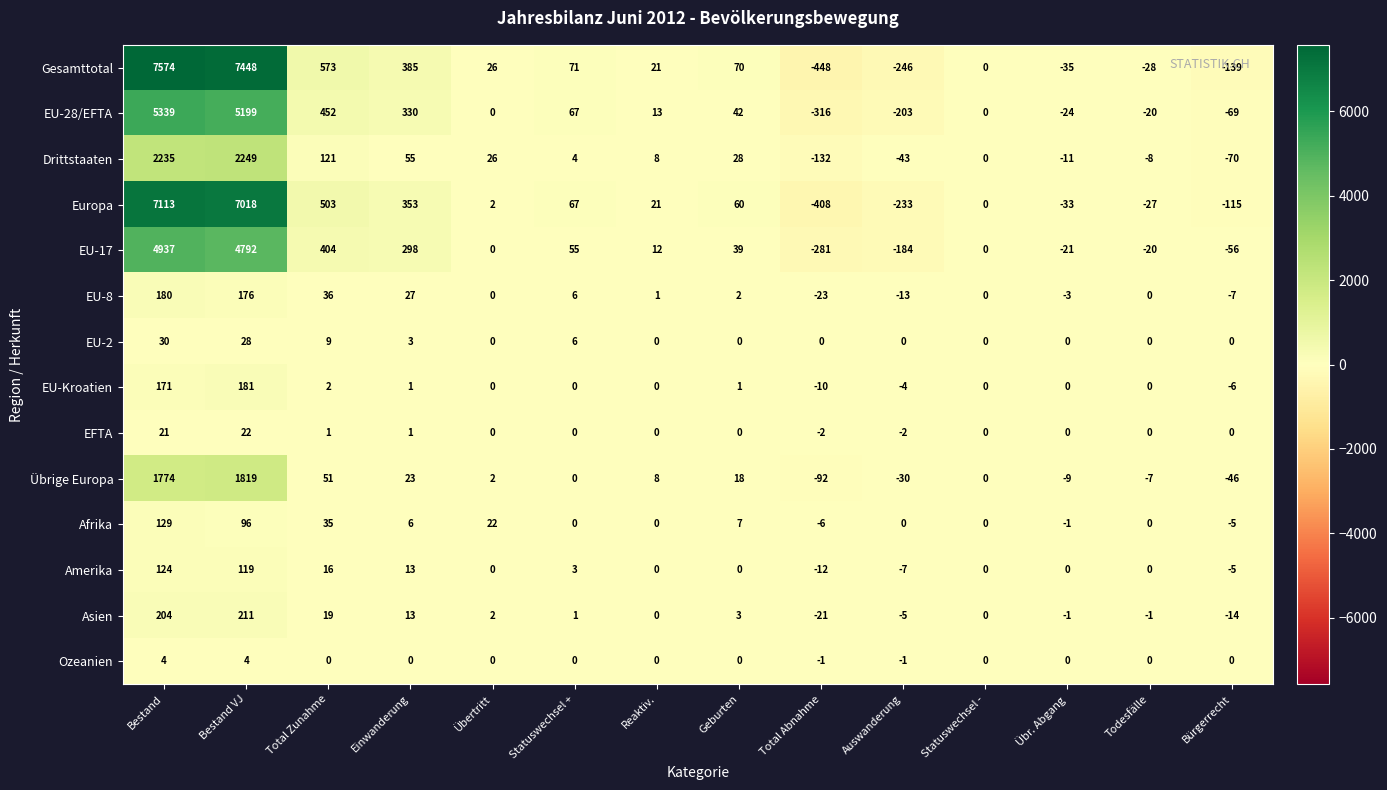

Where does the Asien series first go above 1?

Bestand